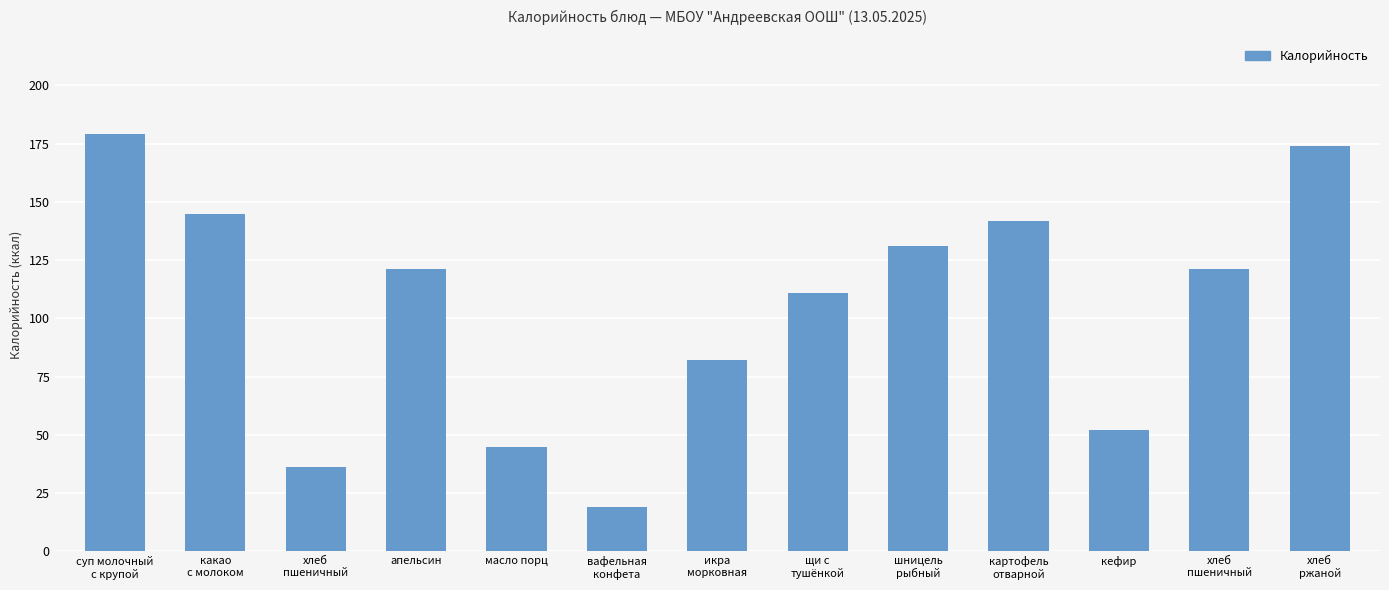

Approximately how many times larger is the value at масло порц compared to хлеб
пшеничный?

0.4